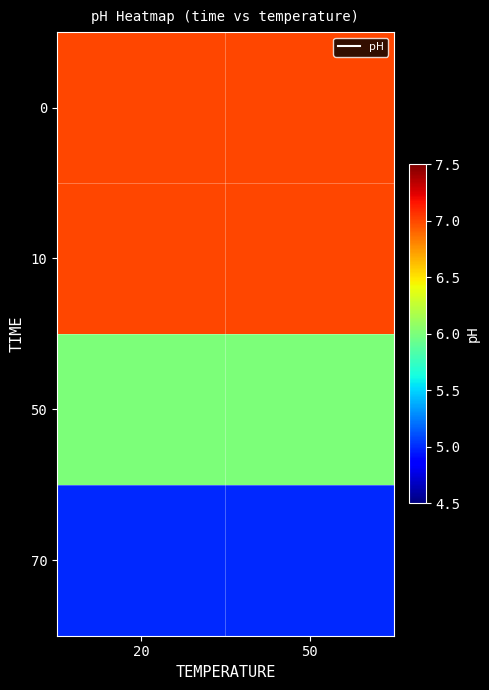

Which label corresponds to the smallest value in the chart?

20